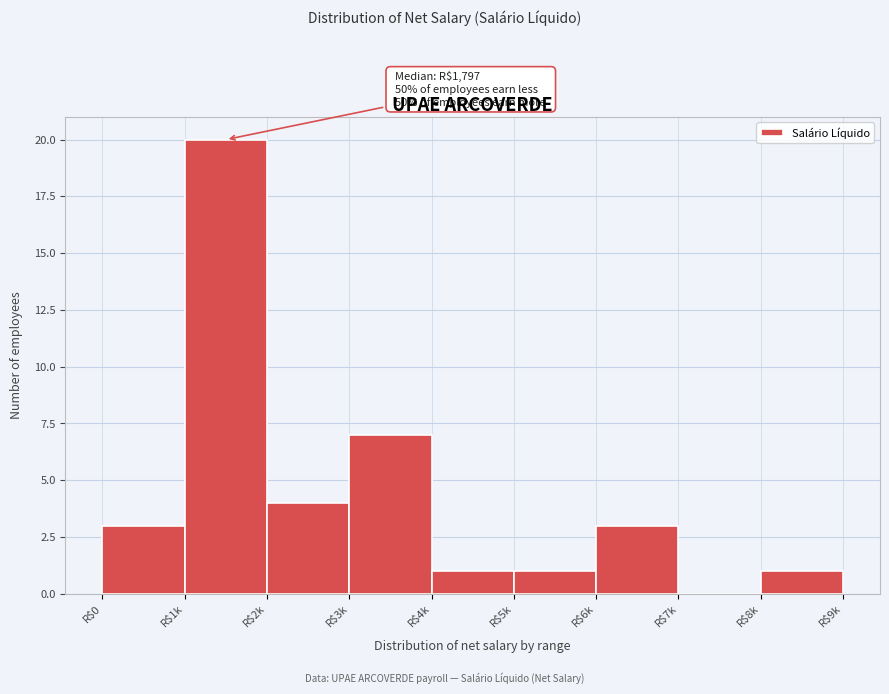

Which category has the highest value across all series?

R$1k